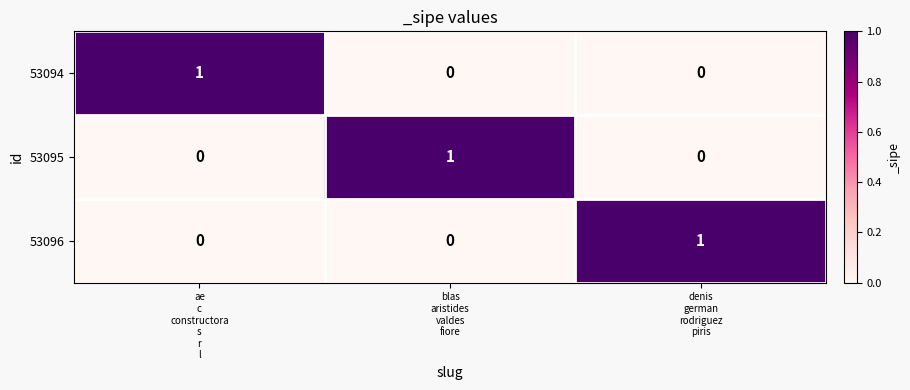

What is the difference between the highest and lowest values at ae
c
constructora
s
r
l?

1